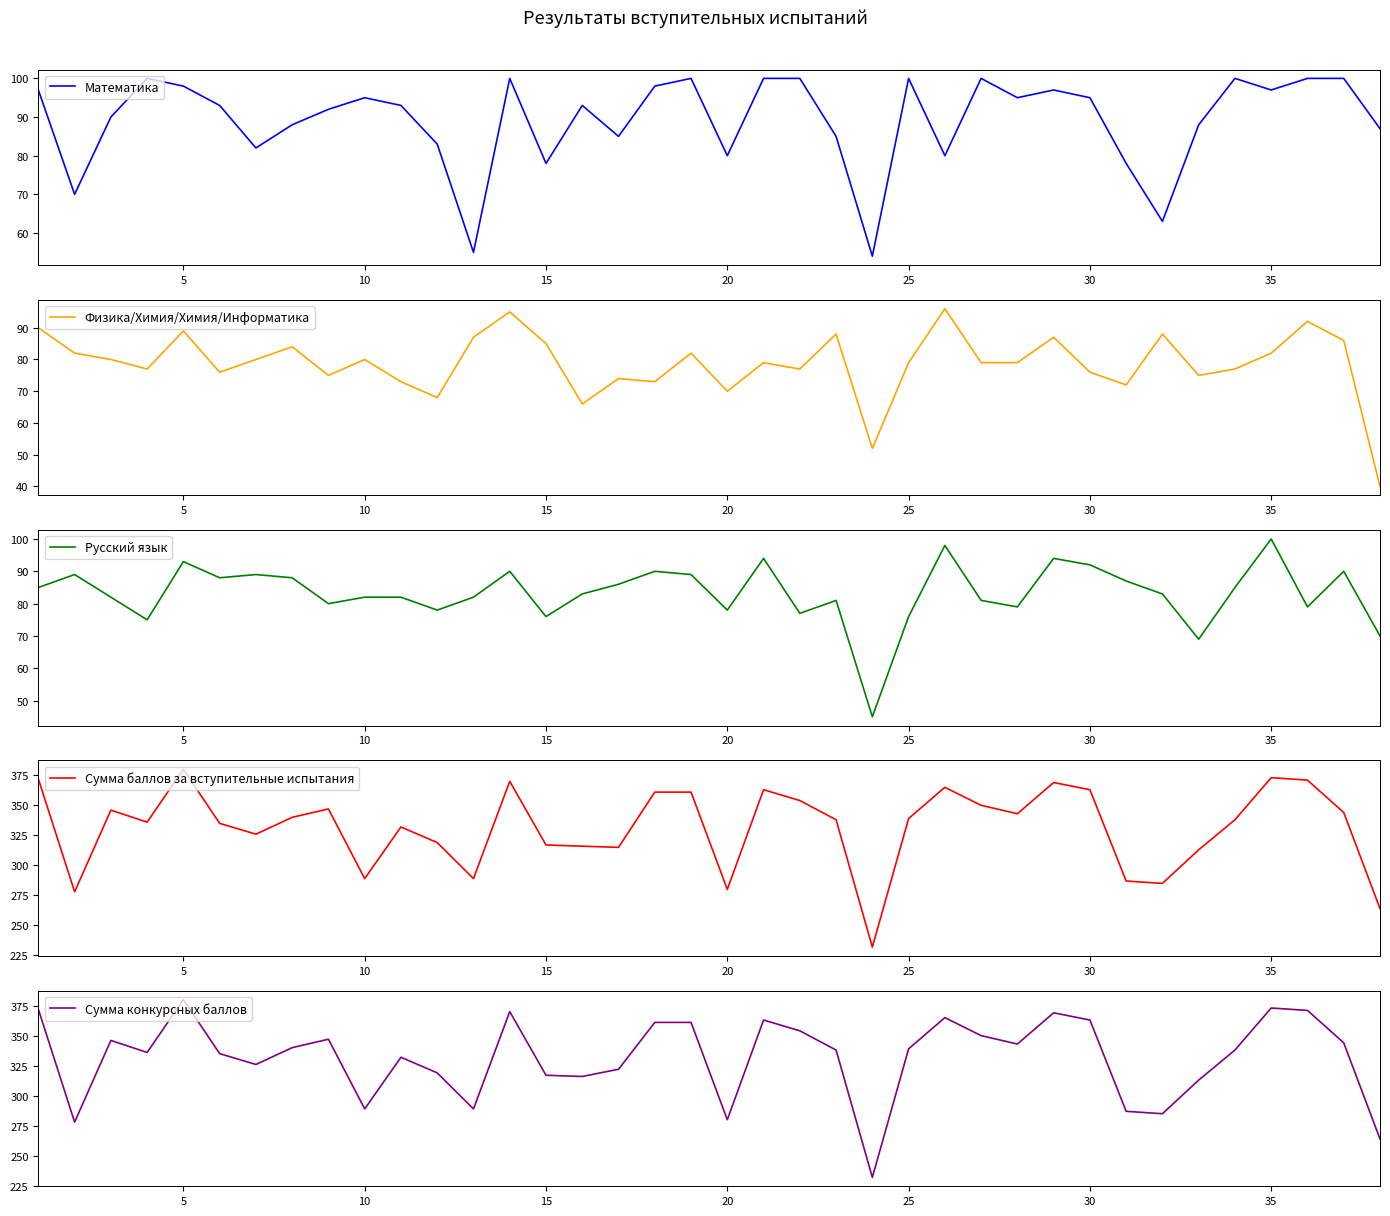

How many values in the Физика/Химия/Химия/Информатика series exceed 79?

18